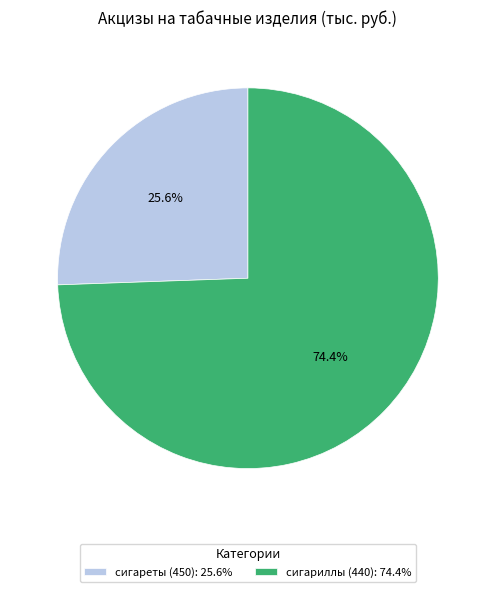

How many slices are in this pie chart?

2